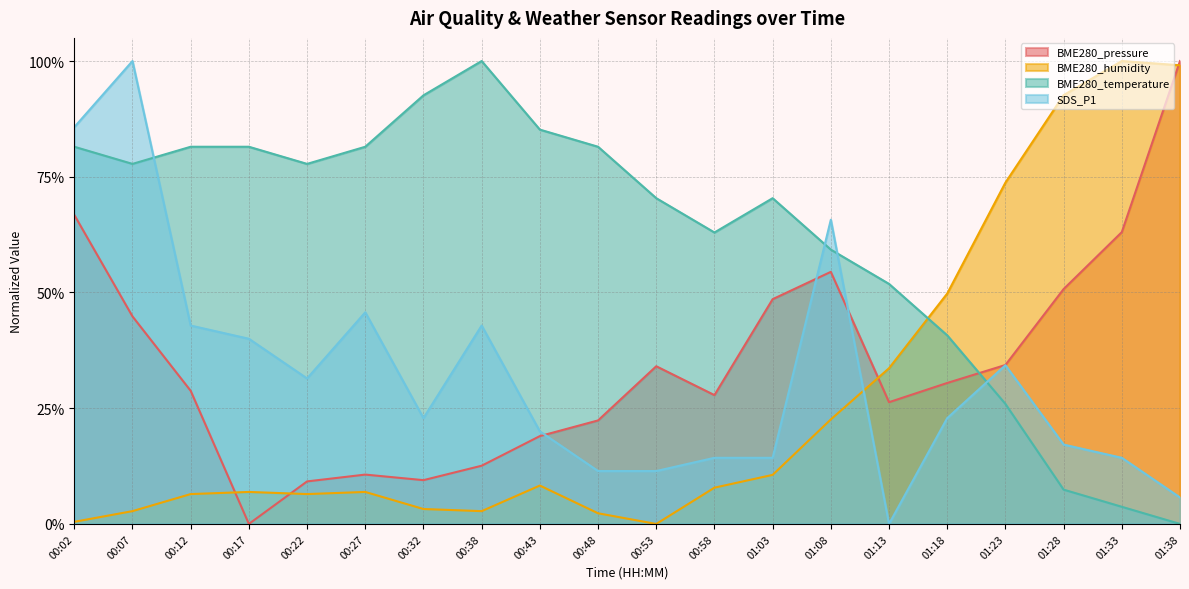

Reading left to right, what are all the values shown in this chart?

BME280_pressure: 00:02=0.7	00:07=0.4	00:12=0.3	00:17=0.0	00:22=0.1	00:27=0.1	00:32=0.1	00:38=0.1	00:43=0.2	00:48=0.2	00:53=0.3	00:58=0.3	01:03=0.5	01:08=0.5	01:13=0.3	01:18=0.3	01:23=0.3	01:28=0.5	01:33=0.6	01:38=1.0
BME280_humidity: 00:02=0.0	00:07=0.0	00:12=0.1	00:17=0.1	00:22=0.1	00:27=0.1	00:32=0.0	00:38=0.0	00:43=0.1	00:48=0.0	00:53=0.0	00:58=0.1	01:03=0.1	01:08=0.2	01:13=0.3	01:18=0.5	01:23=0.7	01:28=0.9	01:33=1.0	01:38=1.0
BME280_temperature: 00:02=0.8	00:07=0.8	00:12=0.8	00:17=0.8	00:22=0.8	00:27=0.8	00:32=0.9	00:38=1.0	00:43=0.9	00:48=0.8	00:53=0.7	00:58=0.6	01:03=0.7	01:08=0.6	01:13=0.5	01:18=0.4	01:23=0.3	01:28=0.1	01:33=0.0	01:38=0.0
SDS_P1: 00:02=0.9	00:07=1.0	00:12=0.4	00:17=0.4	00:22=0.3	00:27=0.5	00:32=0.2	00:38=0.4	00:43=0.2	00:48=0.1	00:53=0.1	00:58=0.1	01:03=0.1	01:08=0.7	01:13=0.0	01:18=0.2	01:23=0.3	01:28=0.2	01:33=0.1	01:38=0.1